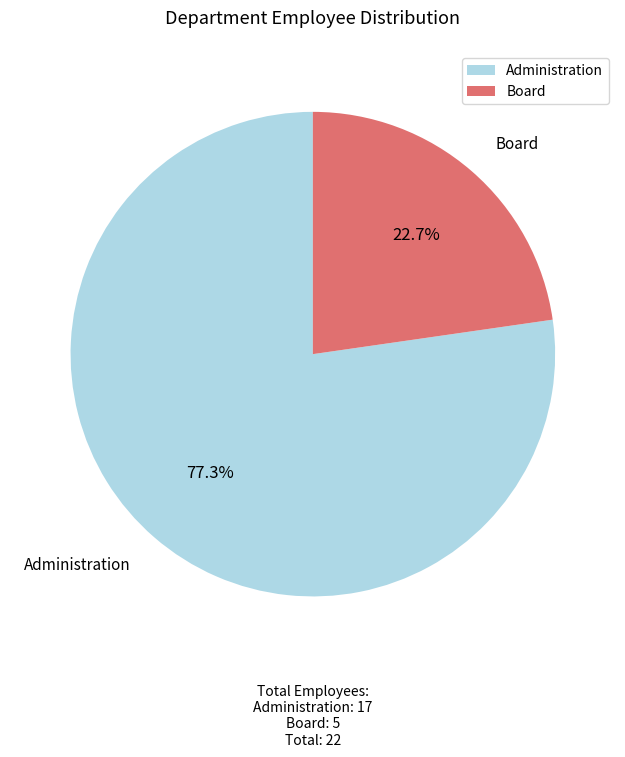

To the nearest percent, what is the combined percentage of Administration and Board?

100%